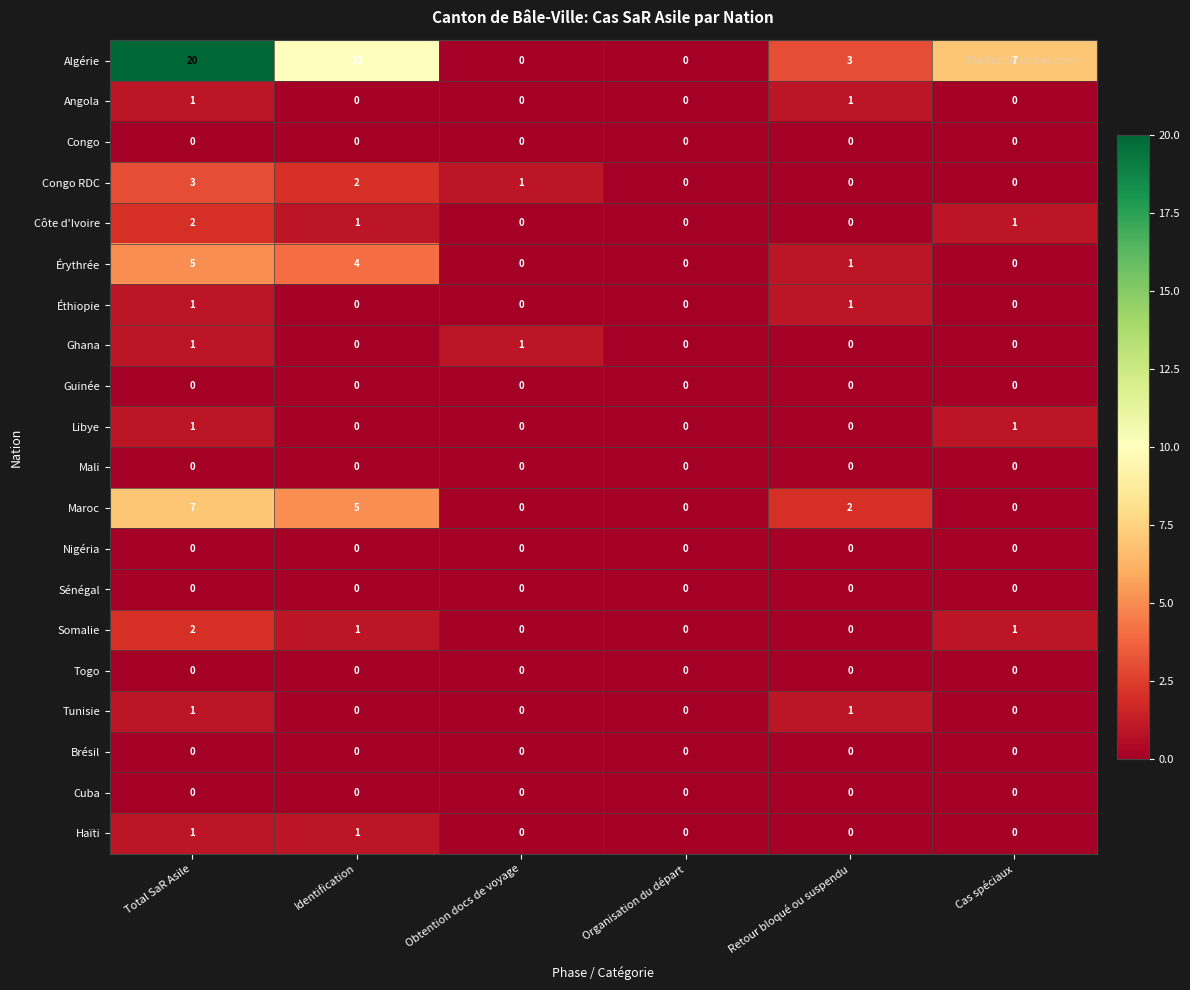

Which series has the largest total across all categories?

Algérie